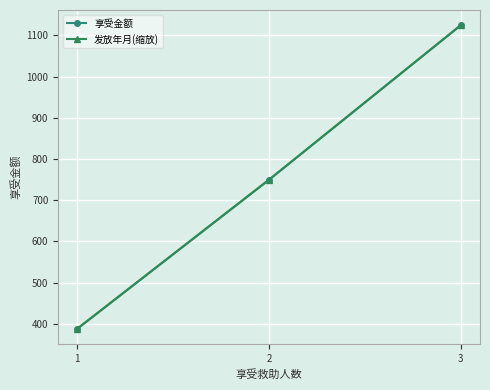

Reading left to right, what are all the values shown in this chart?

享受金额: 1=388.4	2=750.0	3=1125.0
发放年月(缩放): 1=388.4	2=750.0	3=1125.0